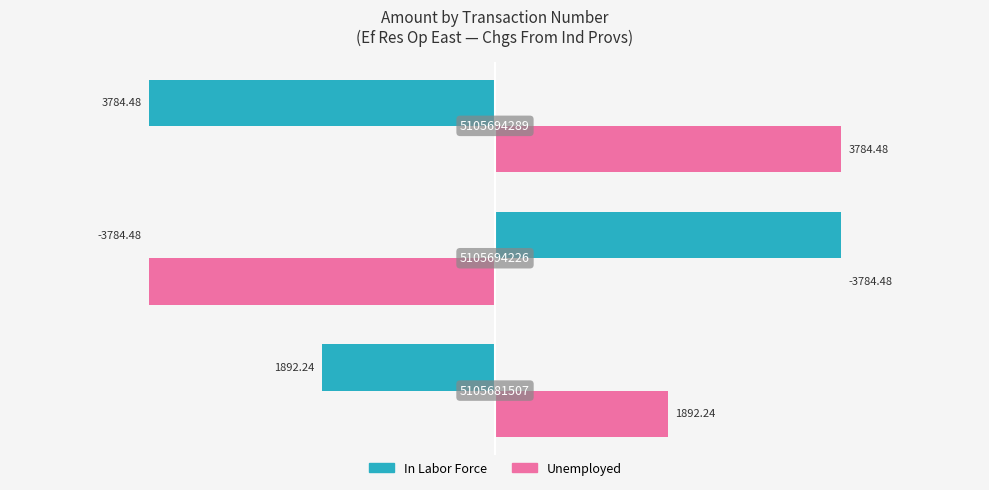

What is the sum of all In Labor Force values?

-1892.2